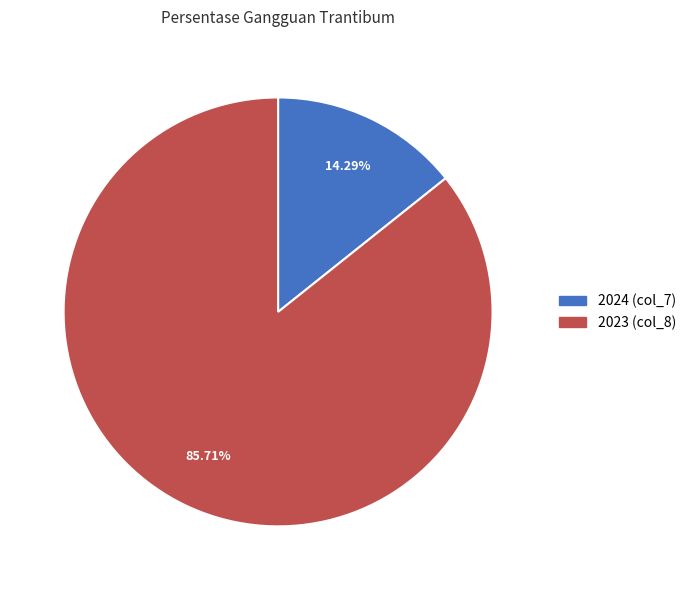

What is the smallest slice in the pie chart?

2024 (col_7)